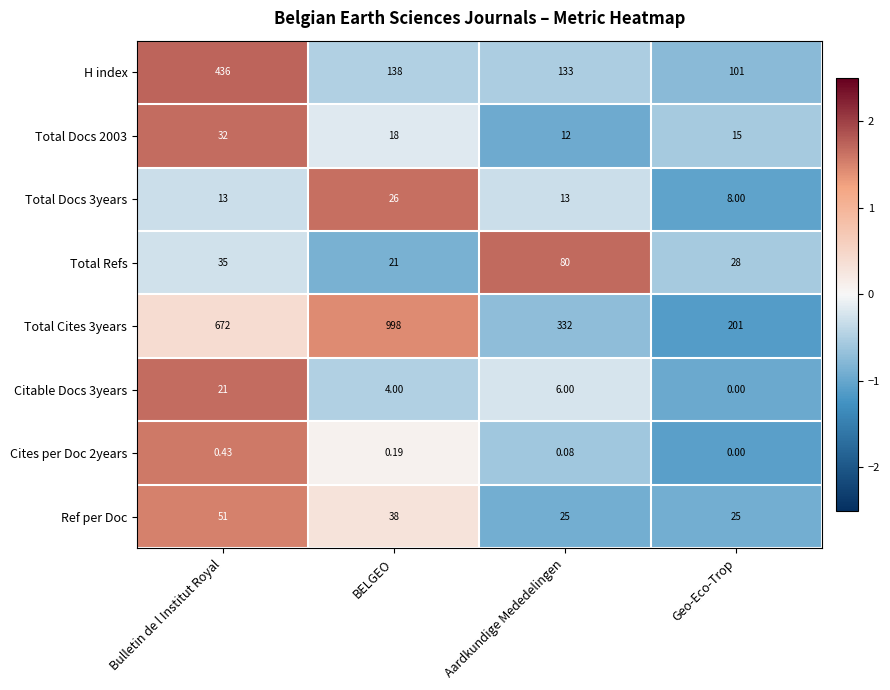

Which series has the largest total across all categories?

Total Cites 3years